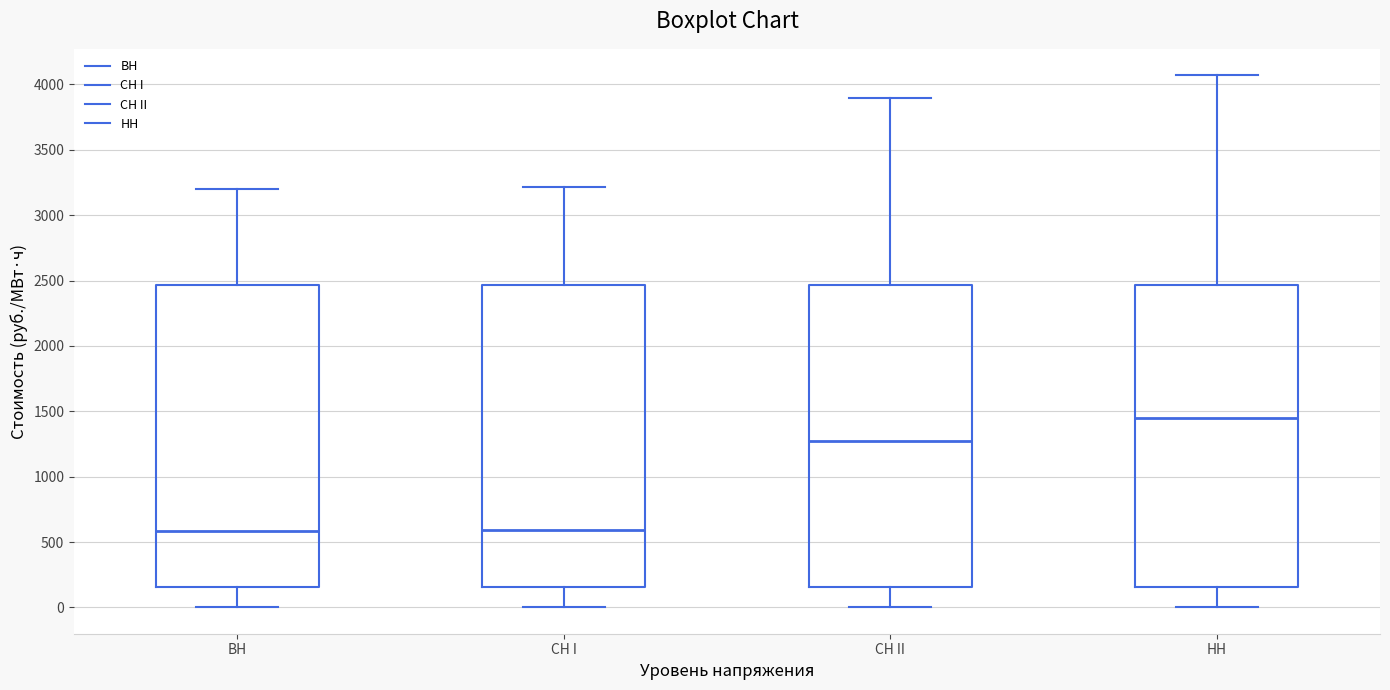

Reading left to right, transcribe this box plot: for each box, give where its median line is, the range the box spans, and where its two whiskers end, as read against the y-axis. The values are not printed on the chart, so give them approximately, as read against the axis.

ВН: median 600, box 150 to 2450, whiskers 0 to 3200
СН I: median 600, box 150 to 2450, whiskers 0 to 3200
СН II: median 1250, box 150 to 2450, whiskers 0 to 3900
НН: median 1450, box 150 to 2450, whiskers 0 to 4050